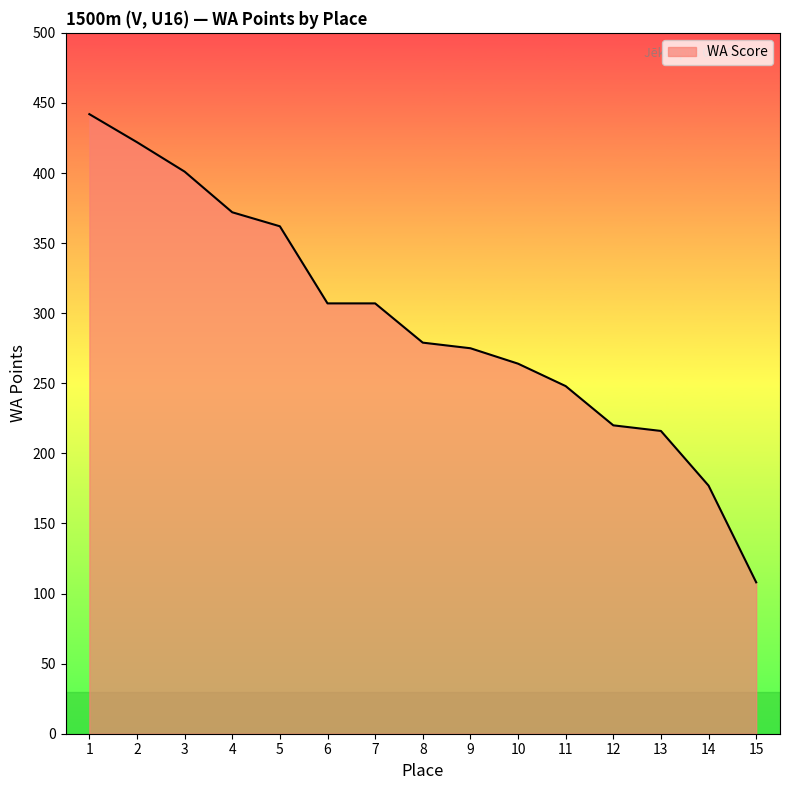

What is the difference between the values at 11 and 1?

194